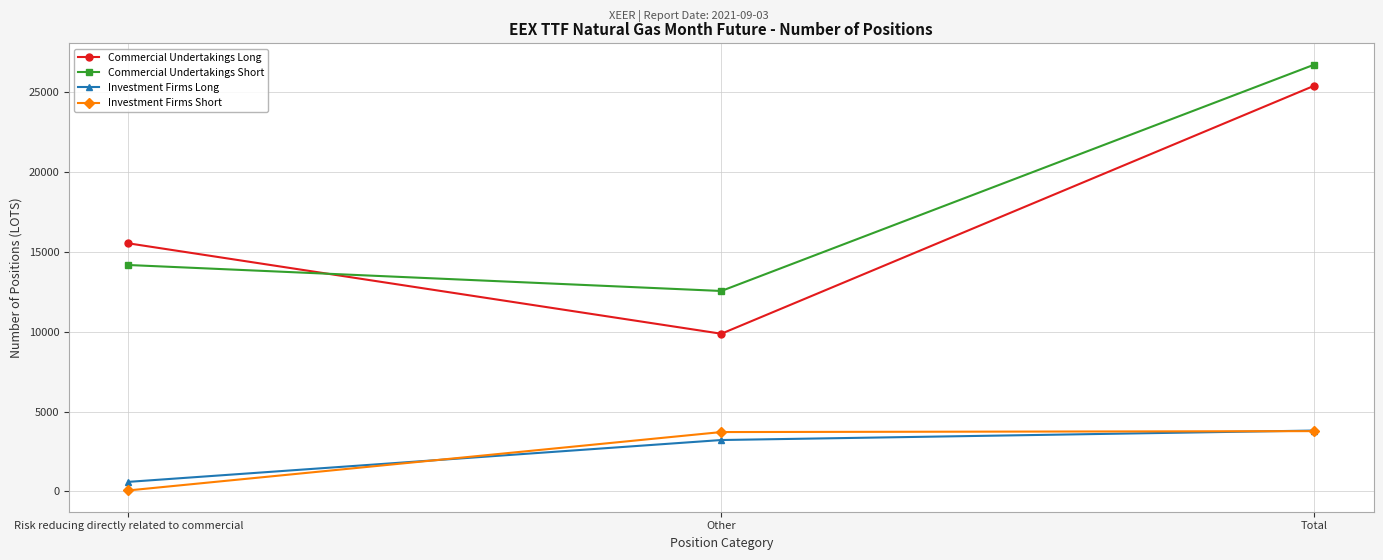

The value of Commercial Undertakings Short at Other is 12549.0. True or false?

True